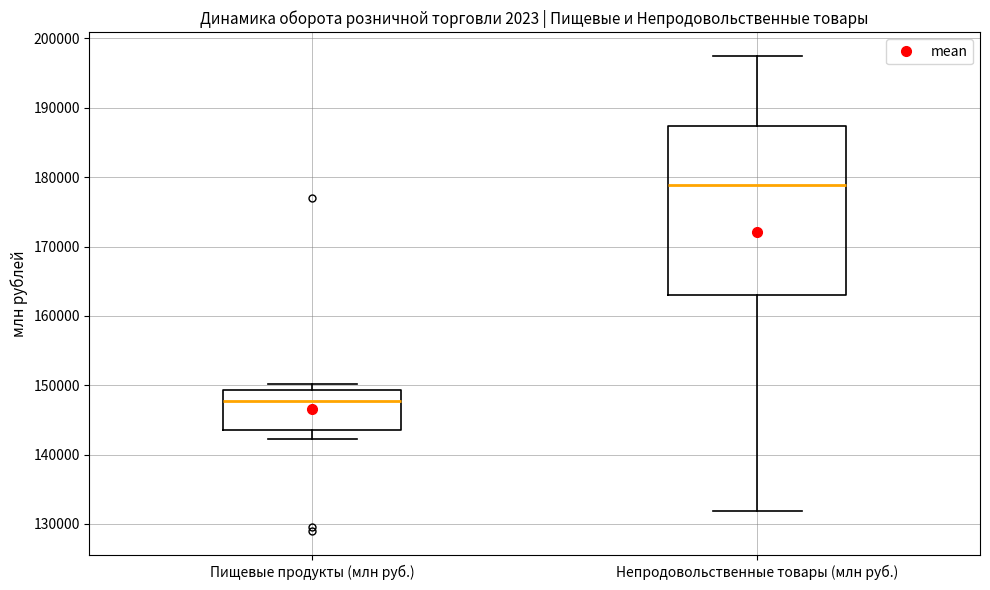

Where does the lower whisker of the box for Пищевые продукты (млн руб.) end on the y-axis? The values are not printed on the chart, so give them approximately, as read against the axis.

142000